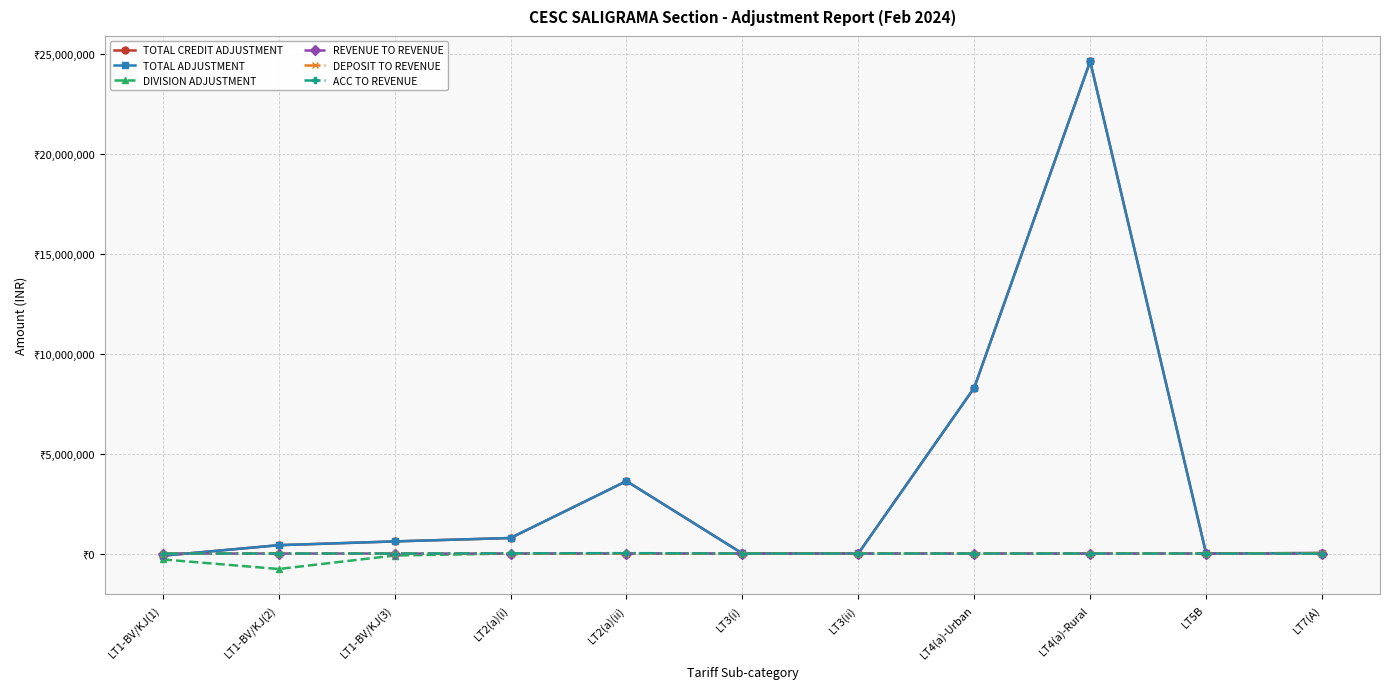

Between LT1-BV/KJ(3) and LT7(A), which series saw the biggest shift?

TOTAL CREDIT ADJUSTMENT